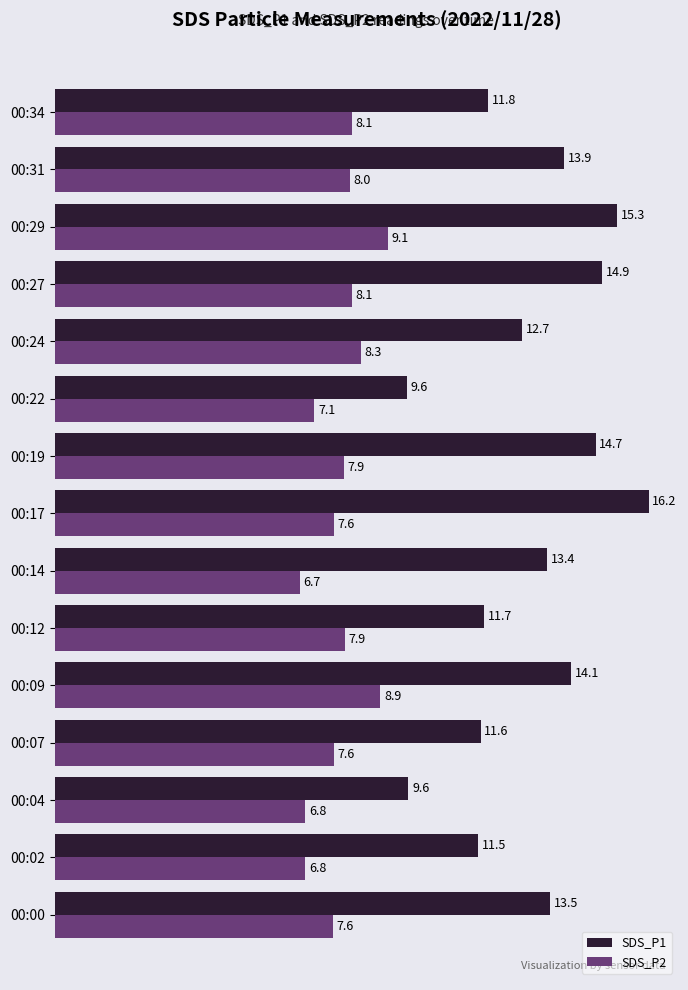

What is the maximum value shown in the chart?

16.2